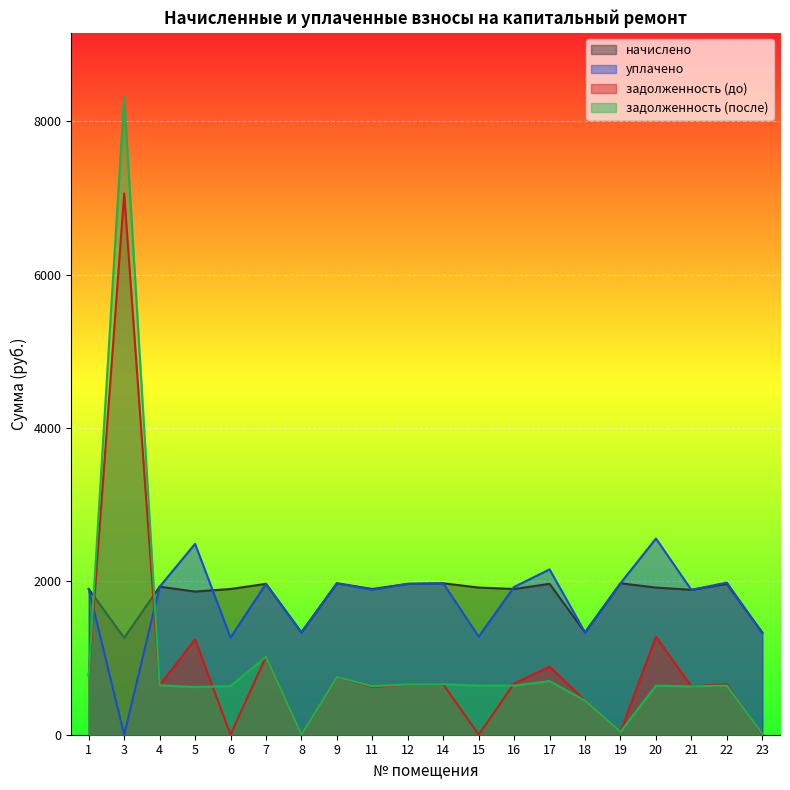

Reading left to right, what are all the values shown in this chart?

начислено: 1=1900.3	3=1263.1	4=1930.1	5=1866.7	6=1900.3	7=1967.3	8=1333.9	9=1974.8	11=1900.3	12=1967.3	14=1974.8	15=1918.9	16=1900.3	17=1967.3	18=1333.9	19=1974.8	20=1918.9	21=1889.1	22=1967.3	23=1333.9
уплачено: 1=1900.3	3=0.0	4=1930.1	5=2488.8	6=1266.8	7=1967.4	8=1333.9	9=1974.8	11=1889.7	12=1967.3	14=1974.8	15=1279.3	16=1927.4	17=2155.8	18=1333.9	19=1974.8	20=2558.5	21=1889.1	22=1984.2	23=1323.7
задолженность (до): 1=773.5	3=7057.5	4=643.4	5=1244.3	6=0.0	7=1017.3	8=0.0	9=753.2	11=622.3	12=655.8	14=658.3	15=0.2	16=667.5	17=887.6	18=444.6	19=37.0	20=1279.3	21=629.7	22=658.1	23=0.0
задолженность (после): 1=773.5	3=8320.6	4=643.4	5=622.2	6=633.4	7=1017.2	8=0.0	9=753.2	11=632.9	12=655.8	14=658.3	15=639.9	16=640.3	17=699.2	18=444.6	19=37.0	20=639.6	21=629.7	22=641.2	23=10.3